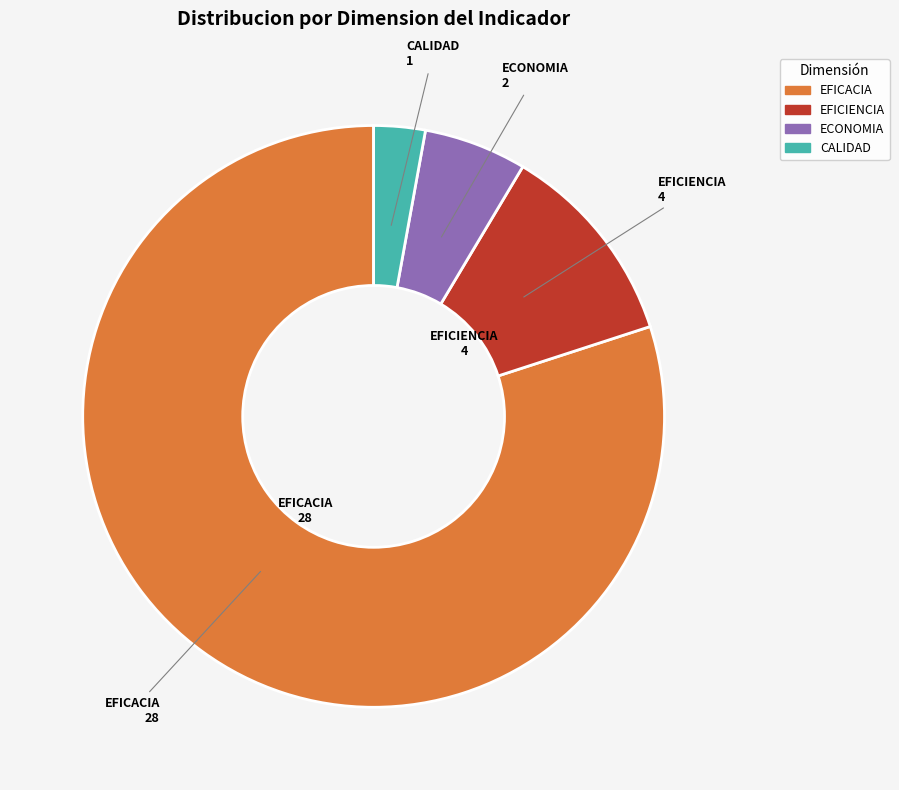

True or false: EFICACIA accounts for 80% of the total.

True